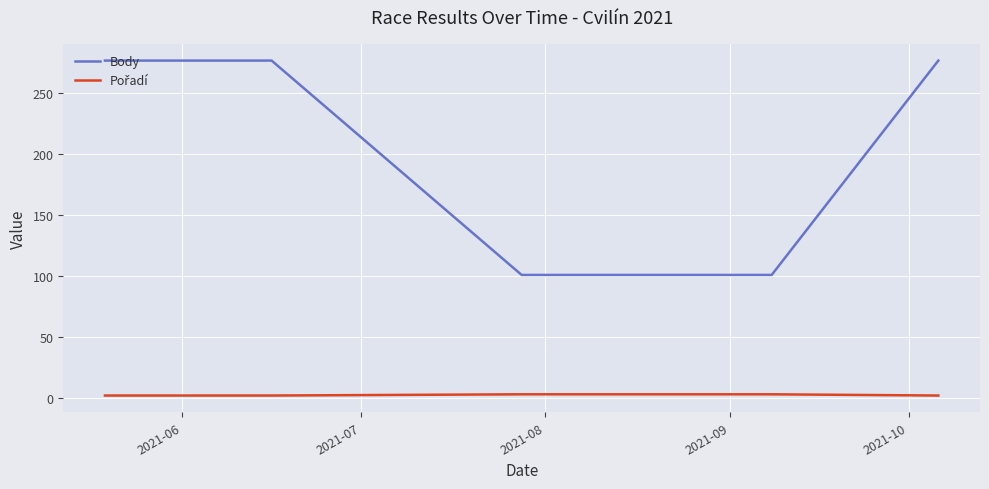

What is the maximum value for Body?

277